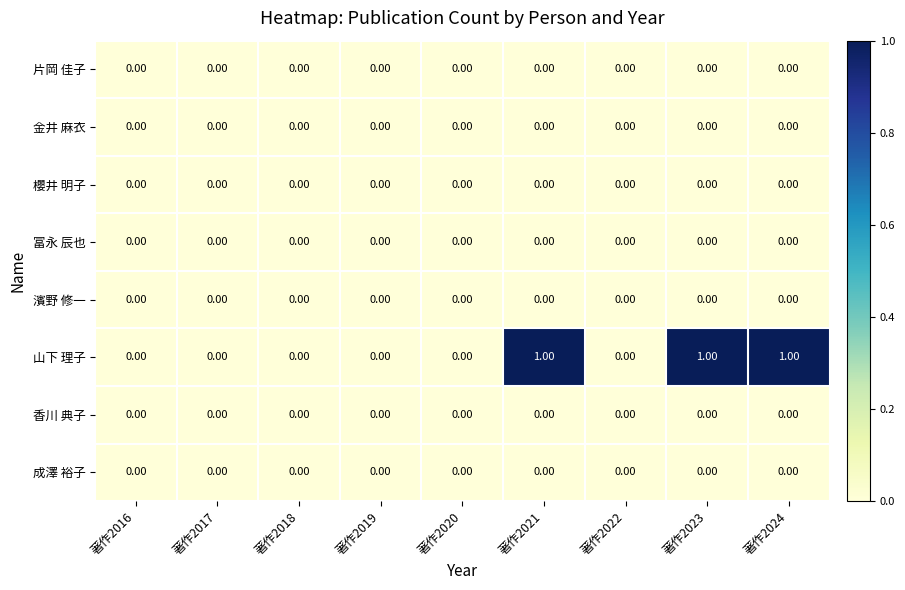

Which series changed the most between 著作2020 and 著作2023?

山下 理子